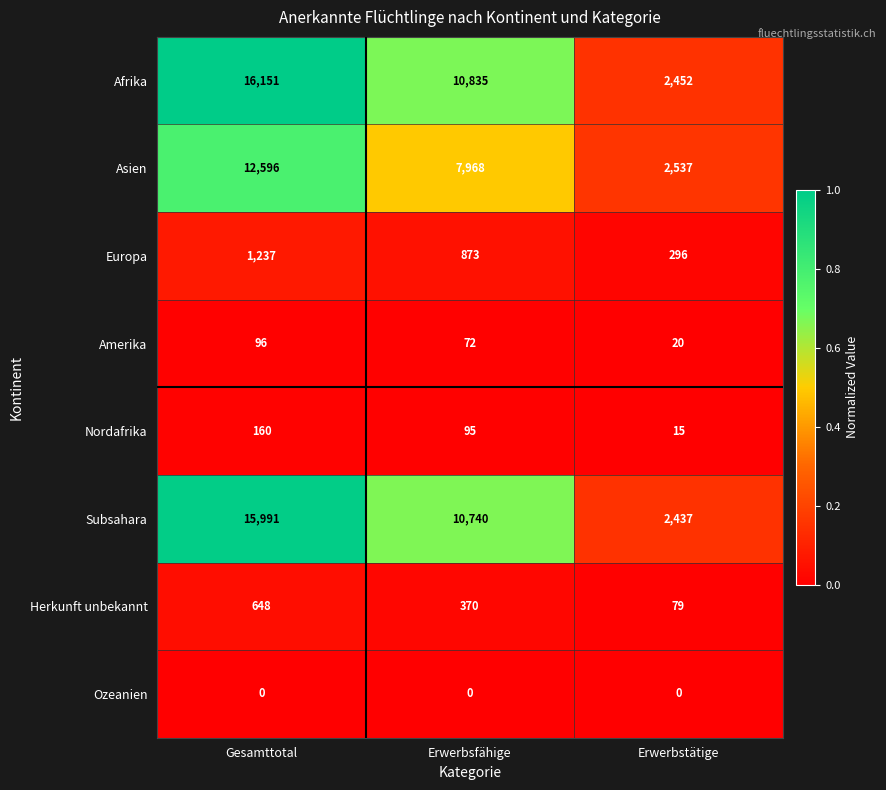

At which category does the chart reach its peak across all series?

Gesamttotal